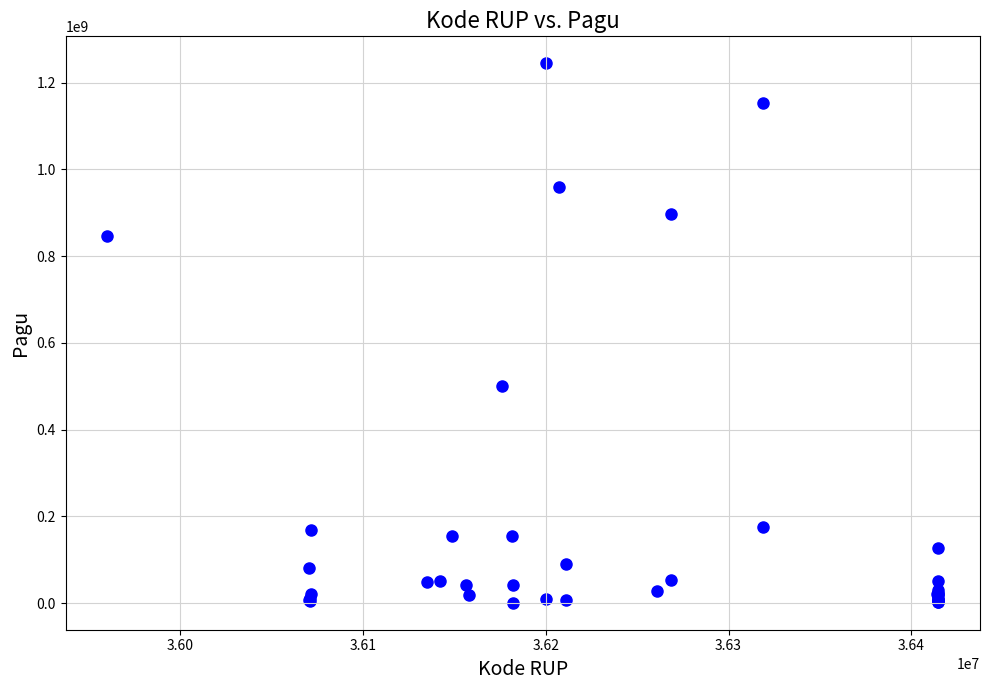

What Y value in the scatter plot is closest to 622840000?

499932000